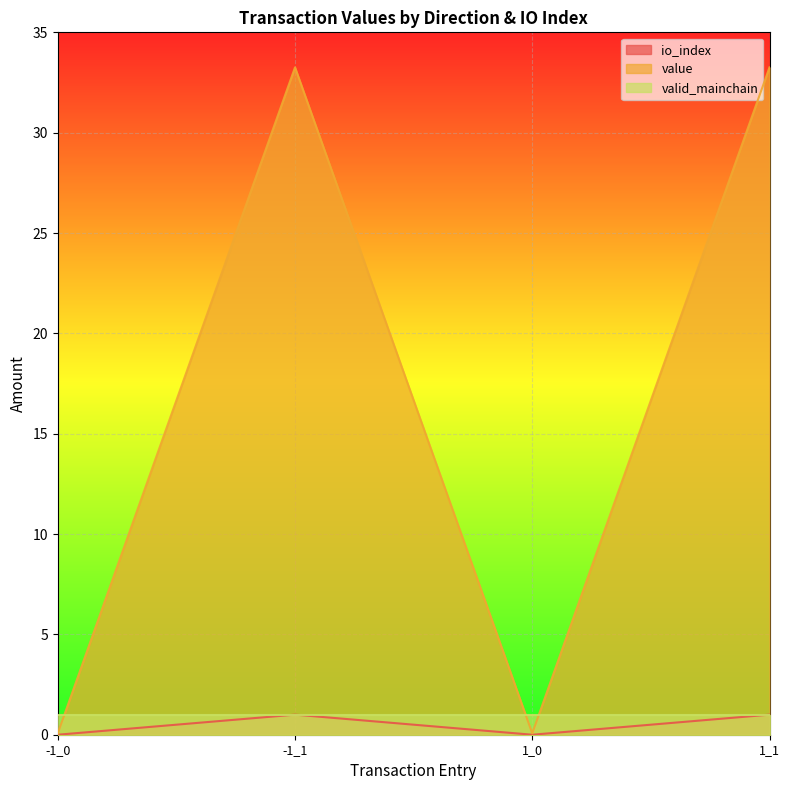

Which series changed the most between -1_0 and 1_1?

value